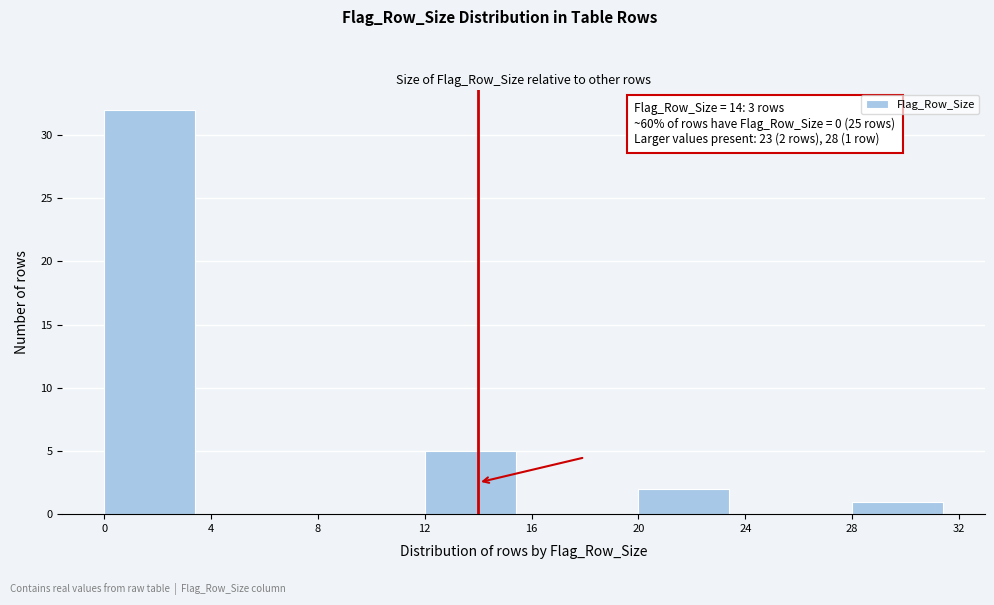

Which range on the x-axis has the tallest bar?

0 to 4